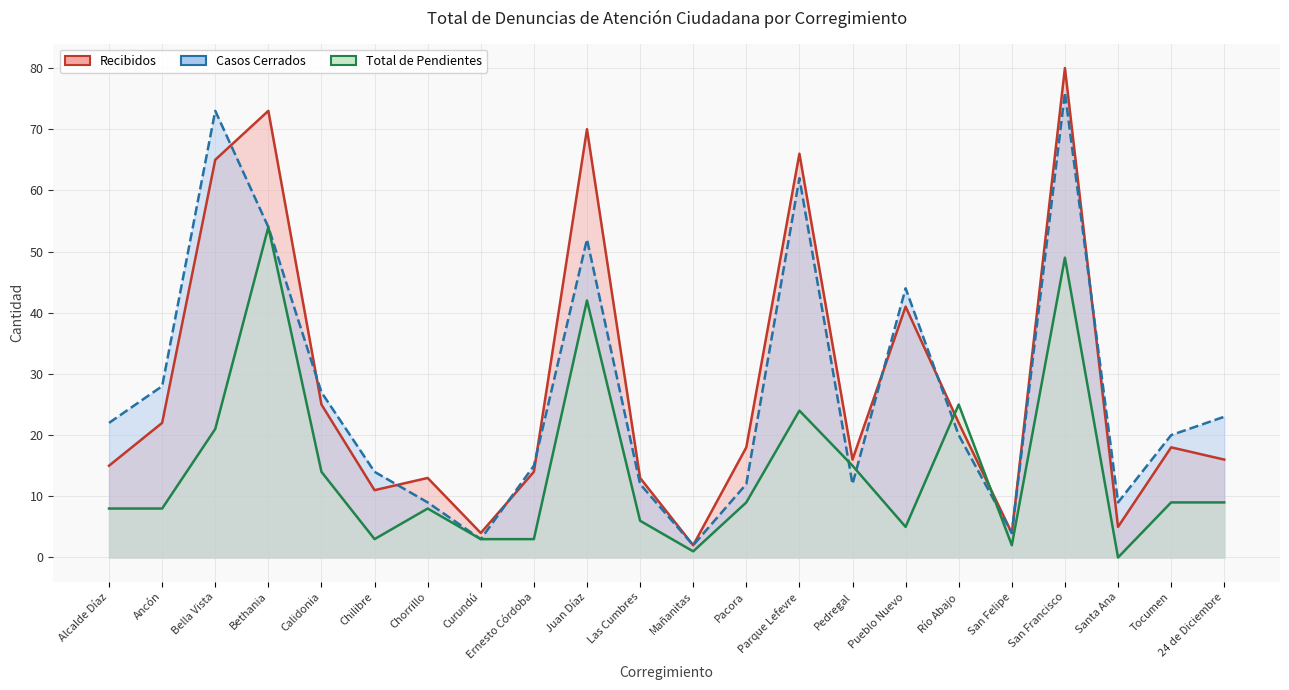

How many data points in Total de Pendientes are less than 9?

11